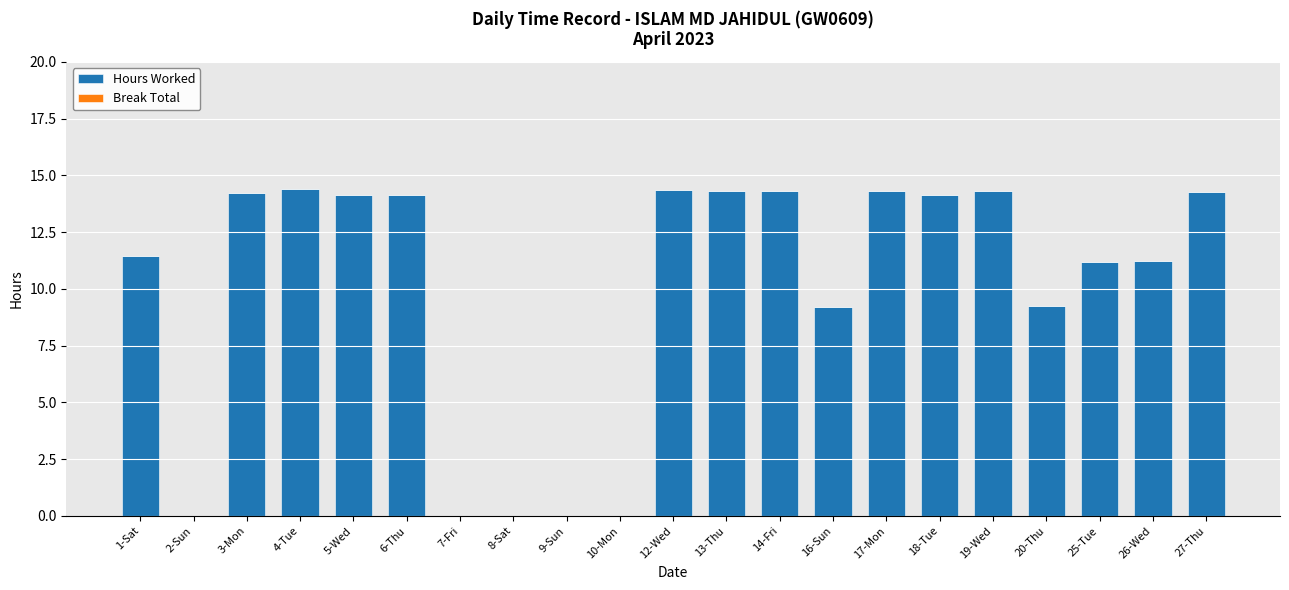

What is the sum of all values?

209.3